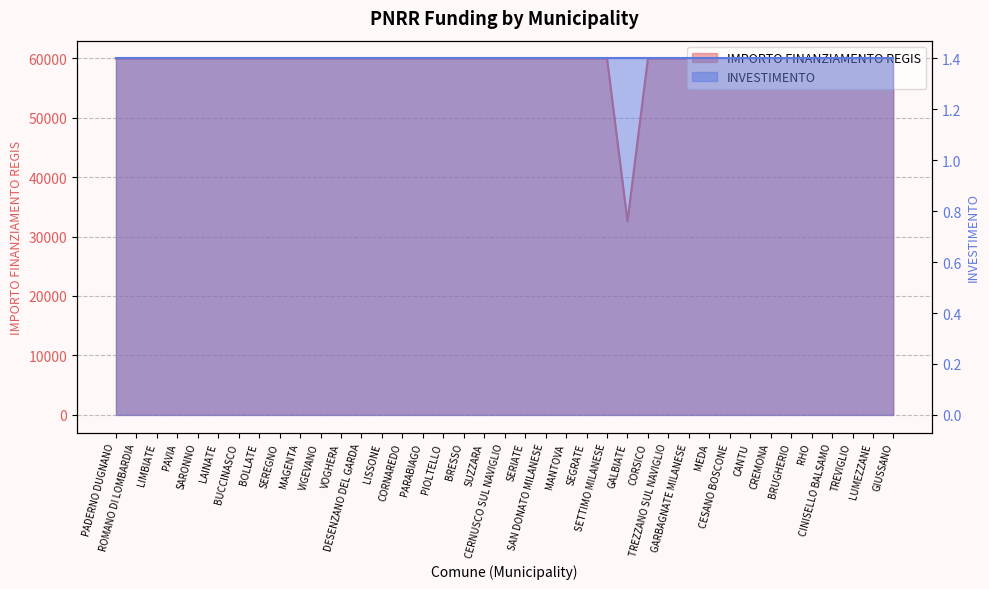

What is the difference between the maximum and minimum values?

27377